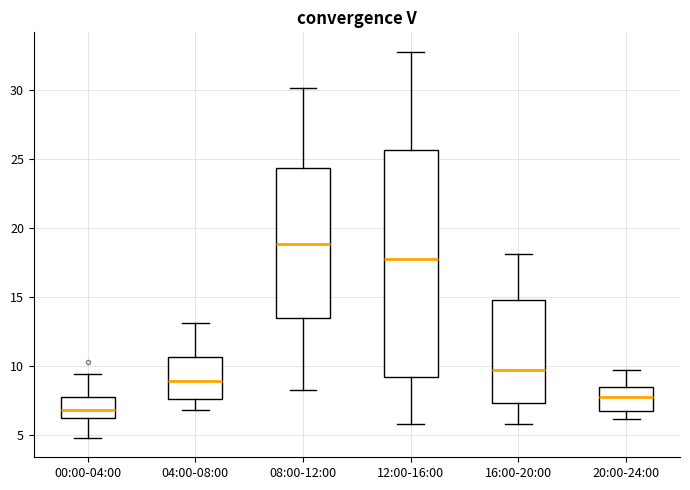

Reading left to right, transcribe this box plot: for each box, give where its median line is, the range the box spans, and where its two whiskers end, as read against the y-axis. The values are not printed on the chart, so give them approximately, as read against the axis.

00:00-04:00: median 7.0, box 6.0 to 8.0, whiskers 5.0 to 9.5
04:00-08:00: median 9.0, box 7.5 to 10.5, whiskers 7.0 to 13.0
08:00-12:00: median 19.0, box 13.5 to 24.5, whiskers 8.5 to 30.0
12:00-16:00: median 18.0, box 9.0 to 25.5, whiskers 6.0 to 33.0
16:00-20:00: median 10.0, box 7.5 to 15.0, whiskers 6.0 to 18.0
20:00-24:00: median 8.0, box 7.0 to 8.5, whiskers 6.0 to 9.5